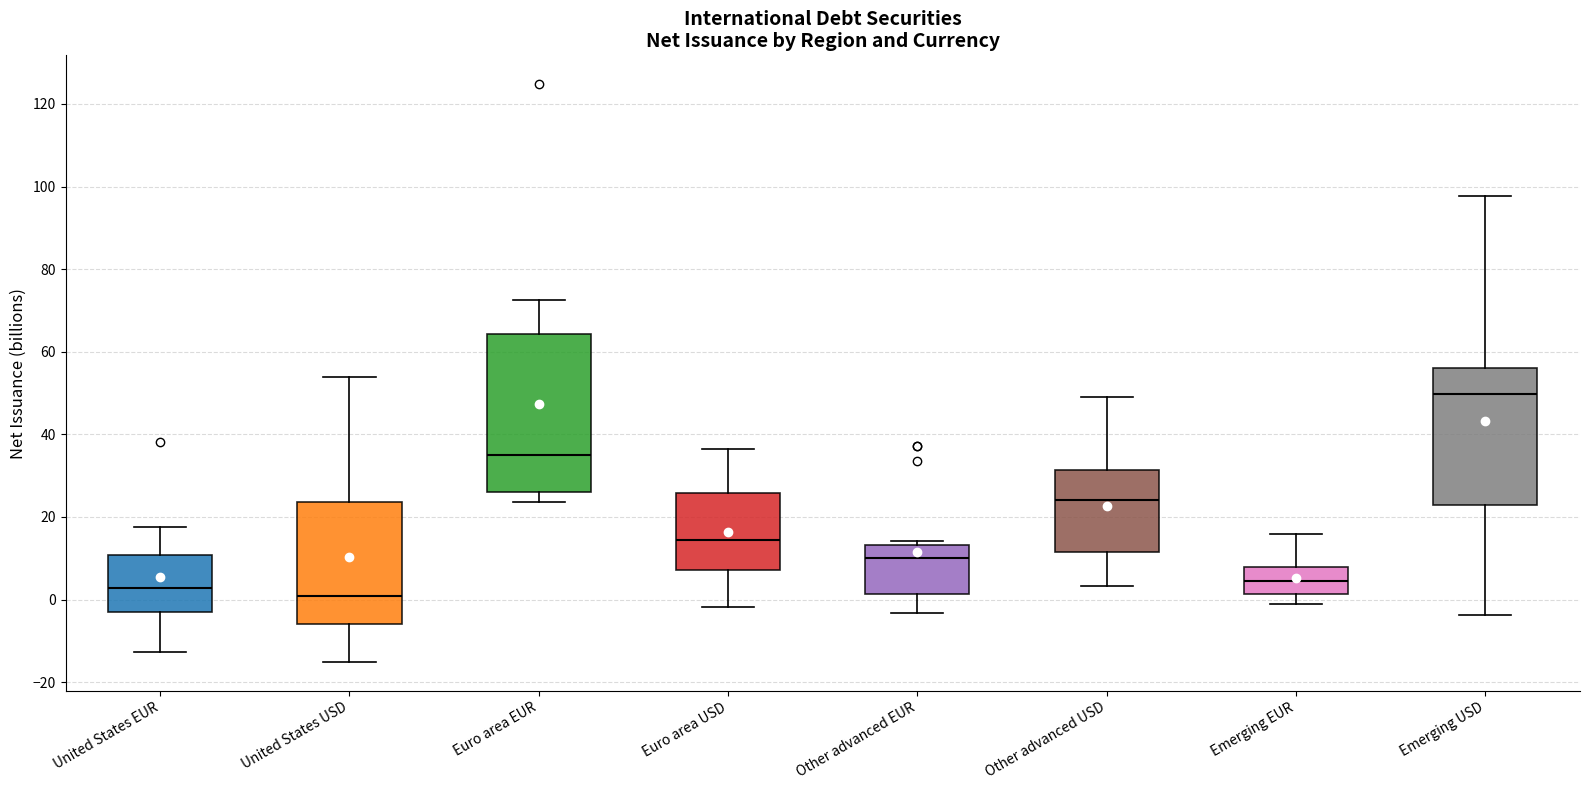

Comparing the boxes themselves (not the whiskers), which one is the tallest?

Euro area EUR